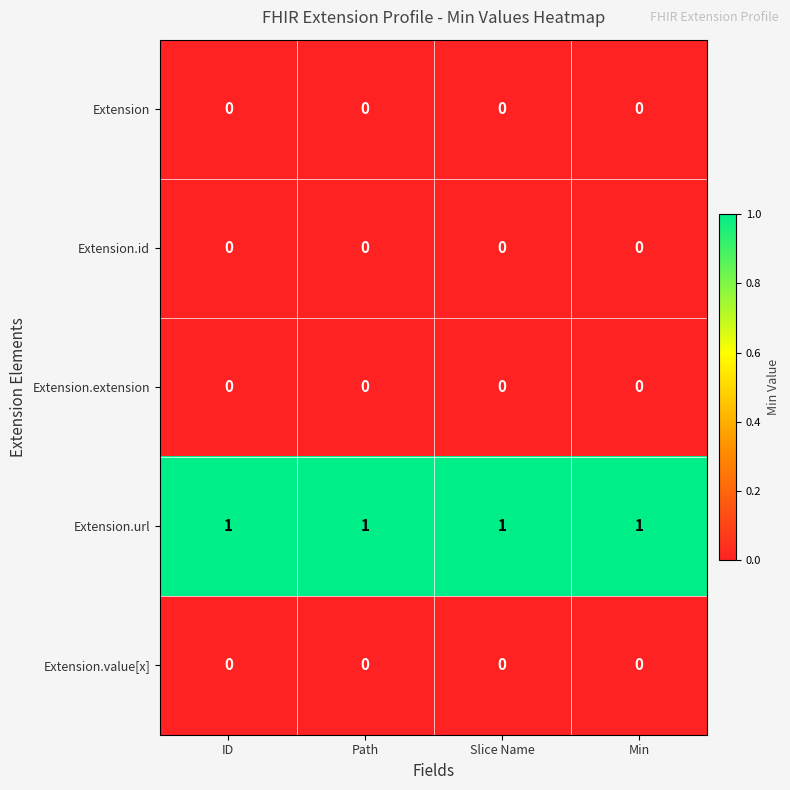

Which series has the largest total across all categories?

Extension.url